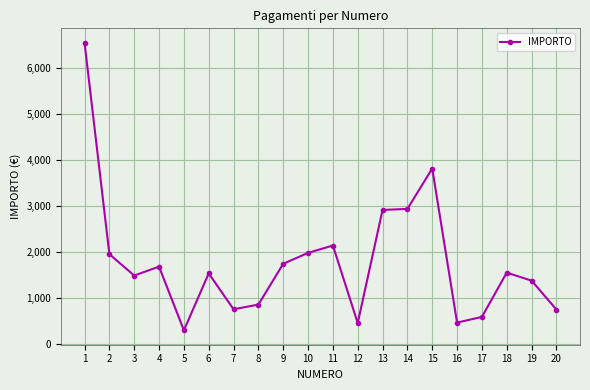

Where is the first local maximum?

4